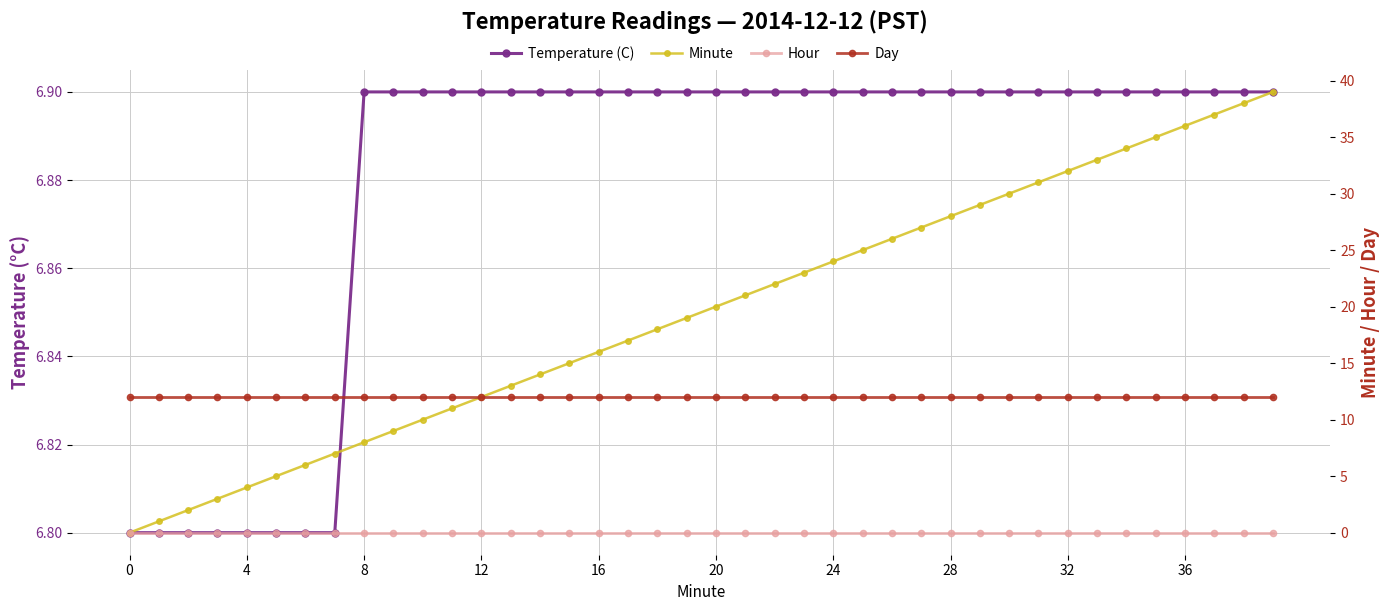

What are all the series names shown in the legend?

Temperature (C), Minute, Hour, Day